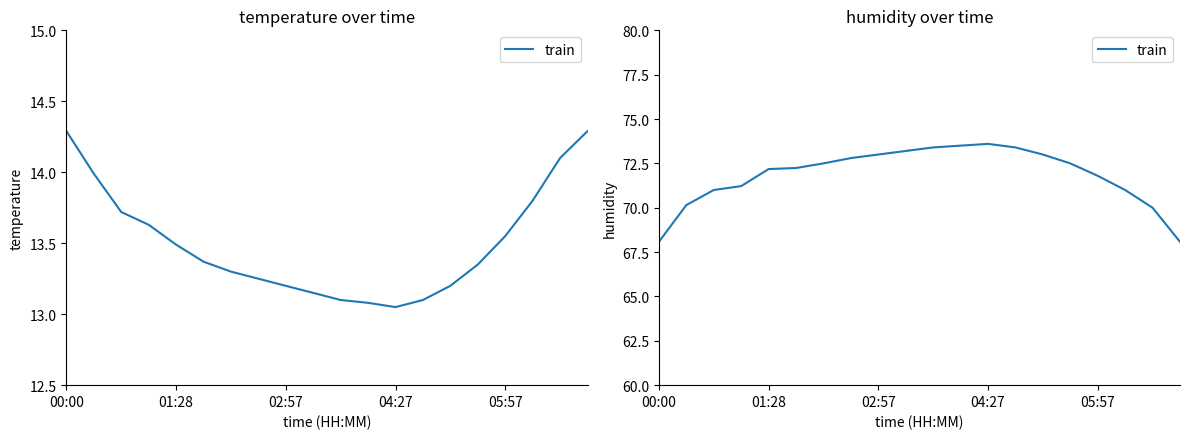

Where is the data nearest to the value 70?

18